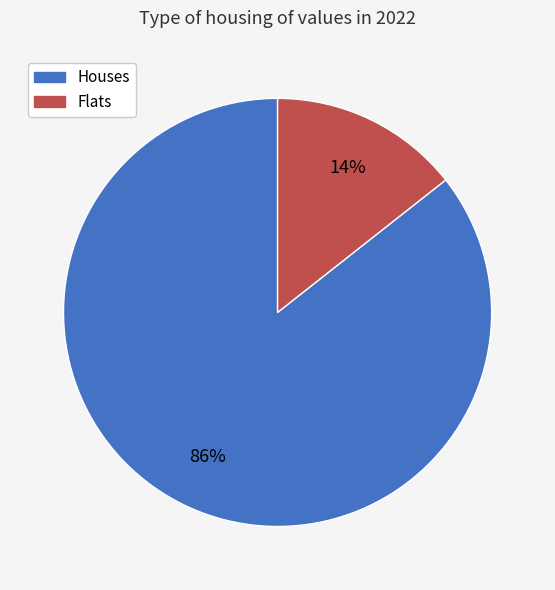

To the nearest percent, what is the average slice percentage?

50%